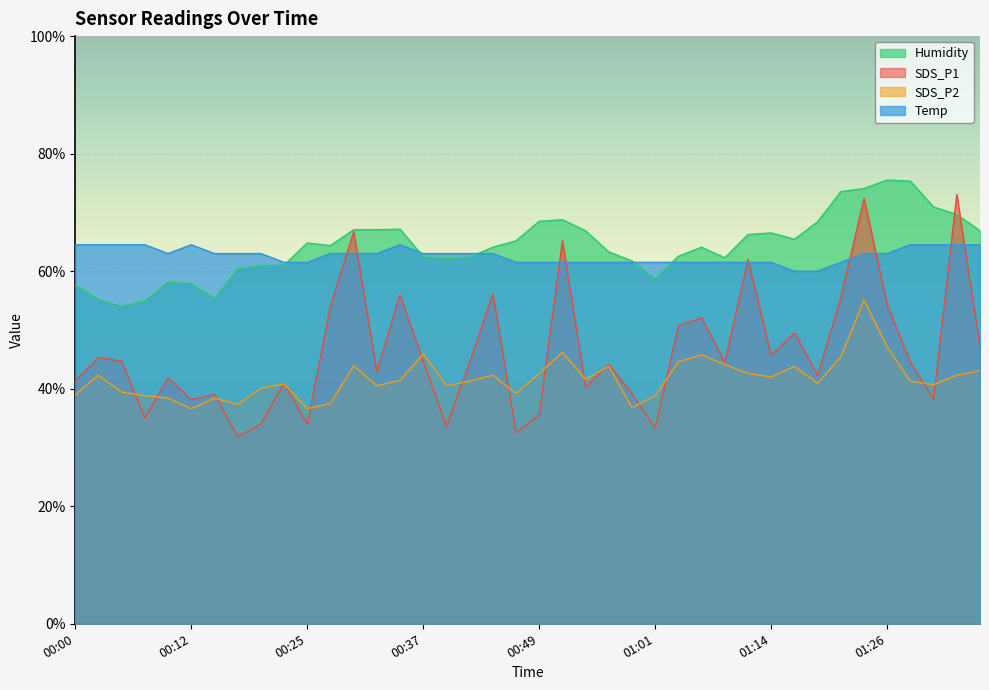

What is the spread (max minus min) of values at 00:52?

22.6